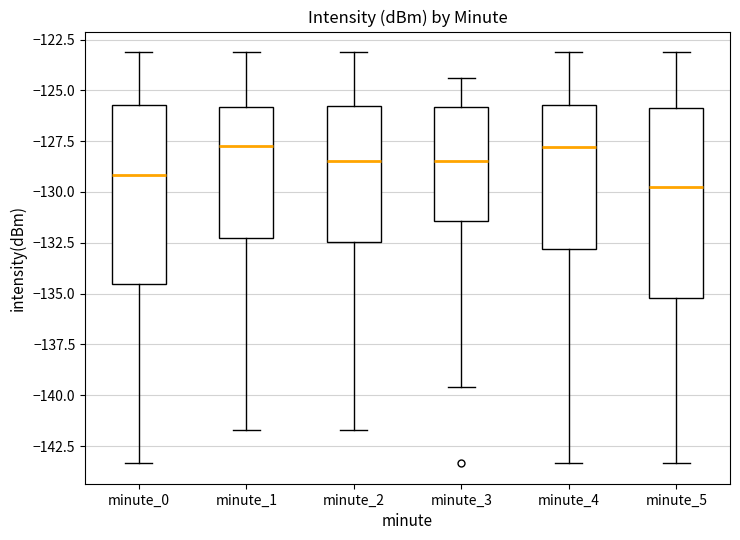

Where is the lower edge of the box for minute_1 on the y-axis? The values are not printed on the chart, so give them approximately, as read against the axis.

-132.0